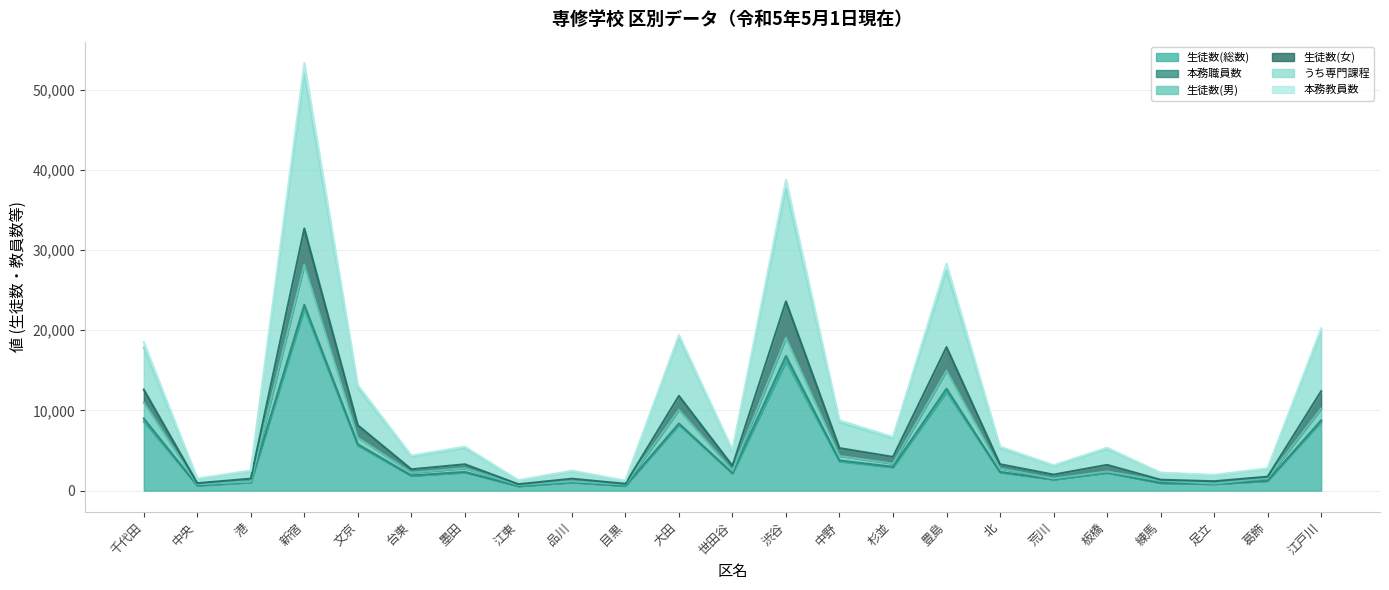

At which category is the sum across all series the highest?

新宿